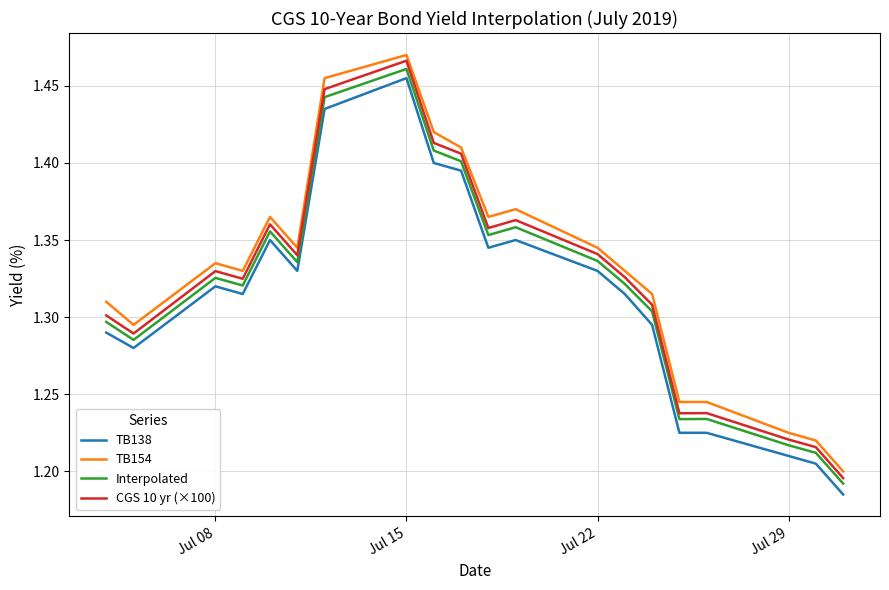

What is the difference between the maximum and minimum values in the Interpolated series?

0.3